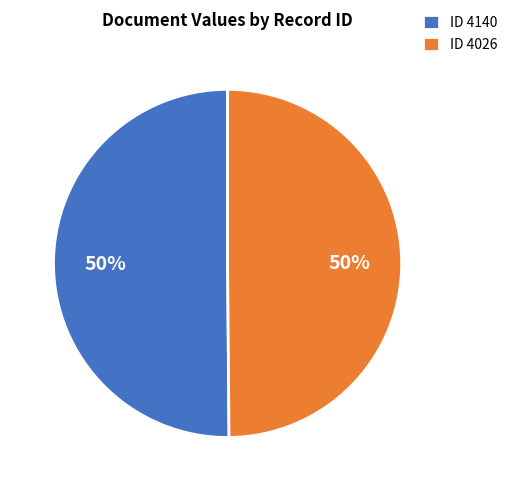

Do ID 4026 and ID 4140 together represent more than half of the pie?

Yes